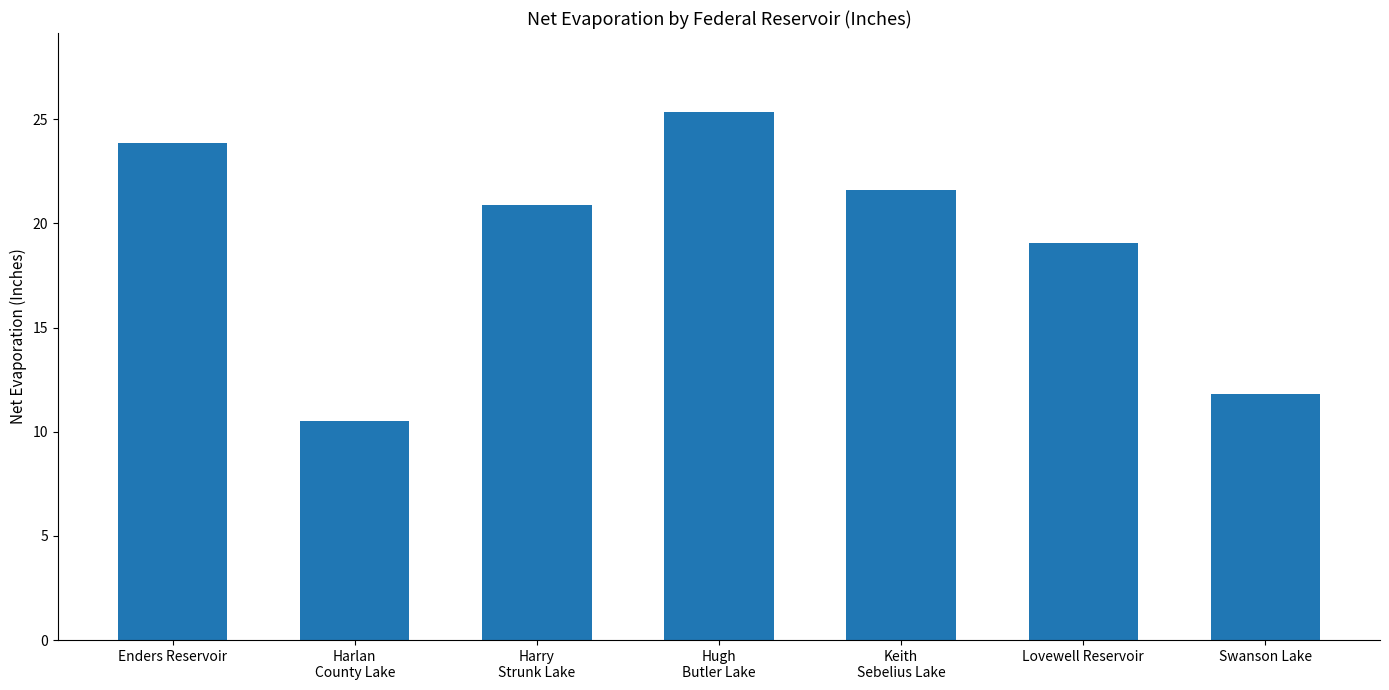

Which category has the highest value across all series?

Hugh
Butler Lake